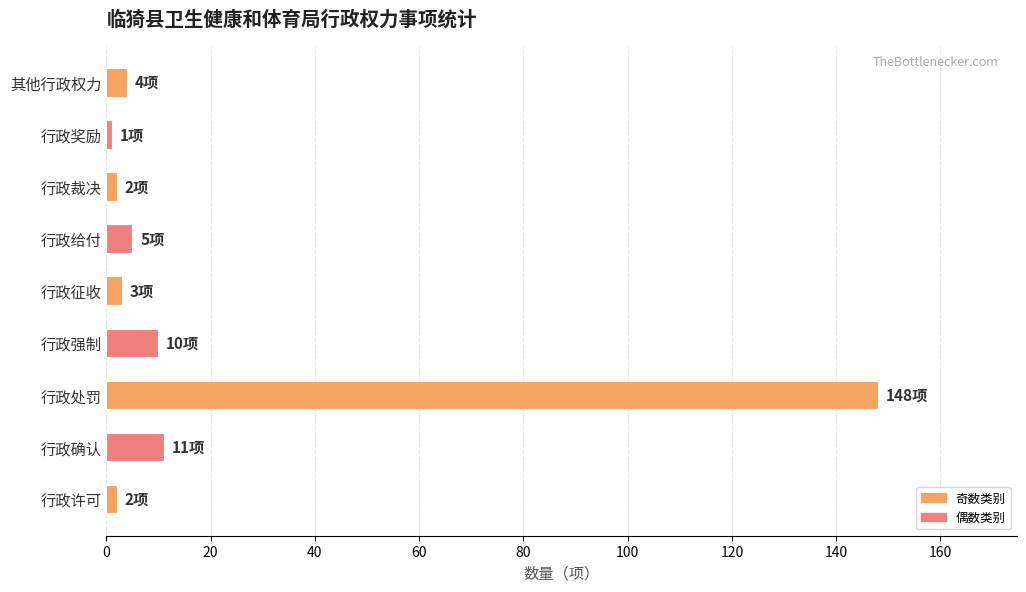

True or false: the data shows 4 at 其他行政权力.

True